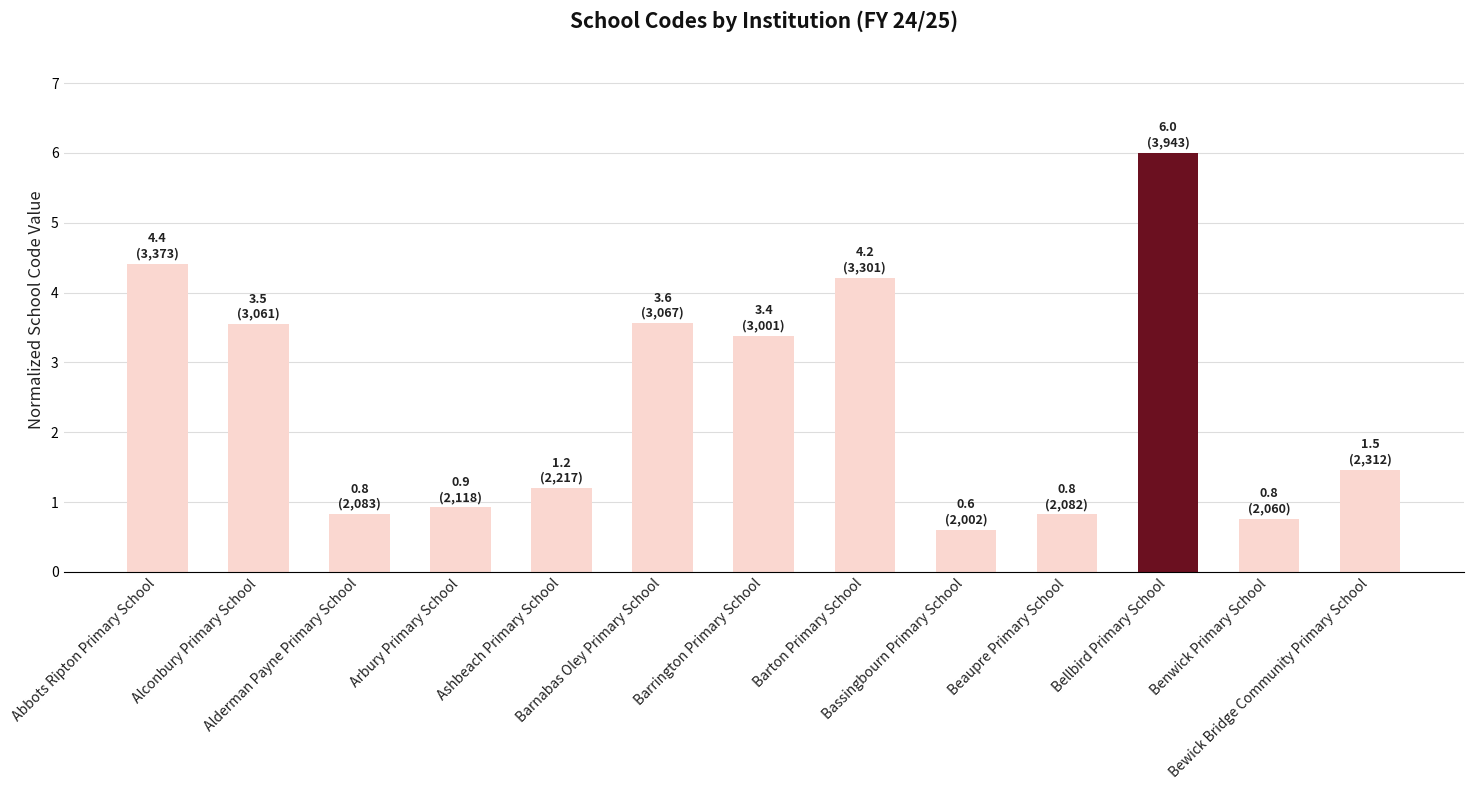

Is it true that the value at Bewick Bridge Community Primary School is 1.0?

False